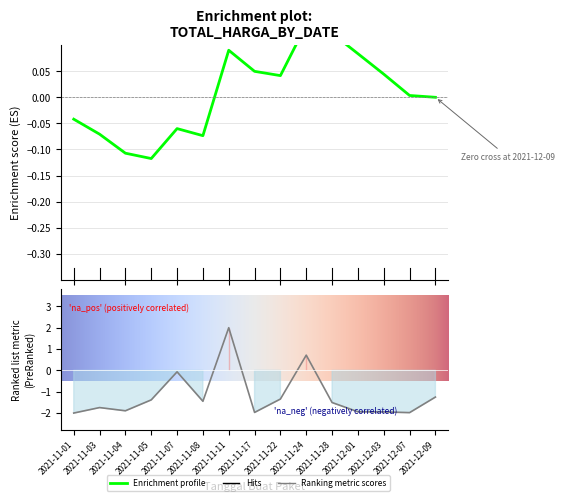

At which category does the chart reach its peak across all series?

2021-11-11